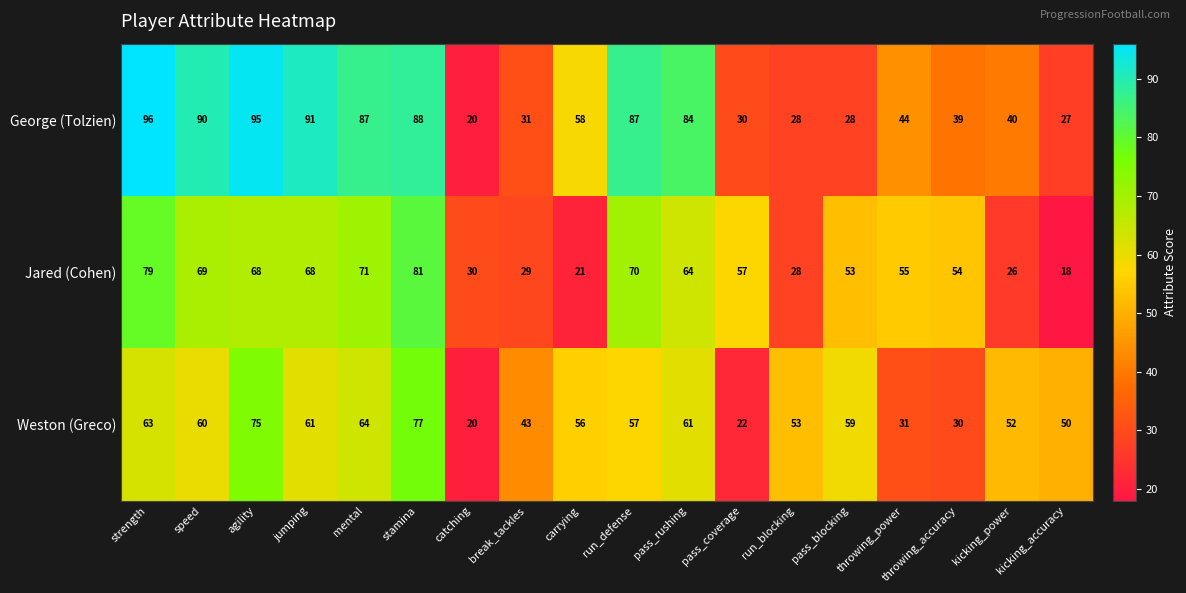

The value of Jared (Cohen) at agility is 19. True or false?

False